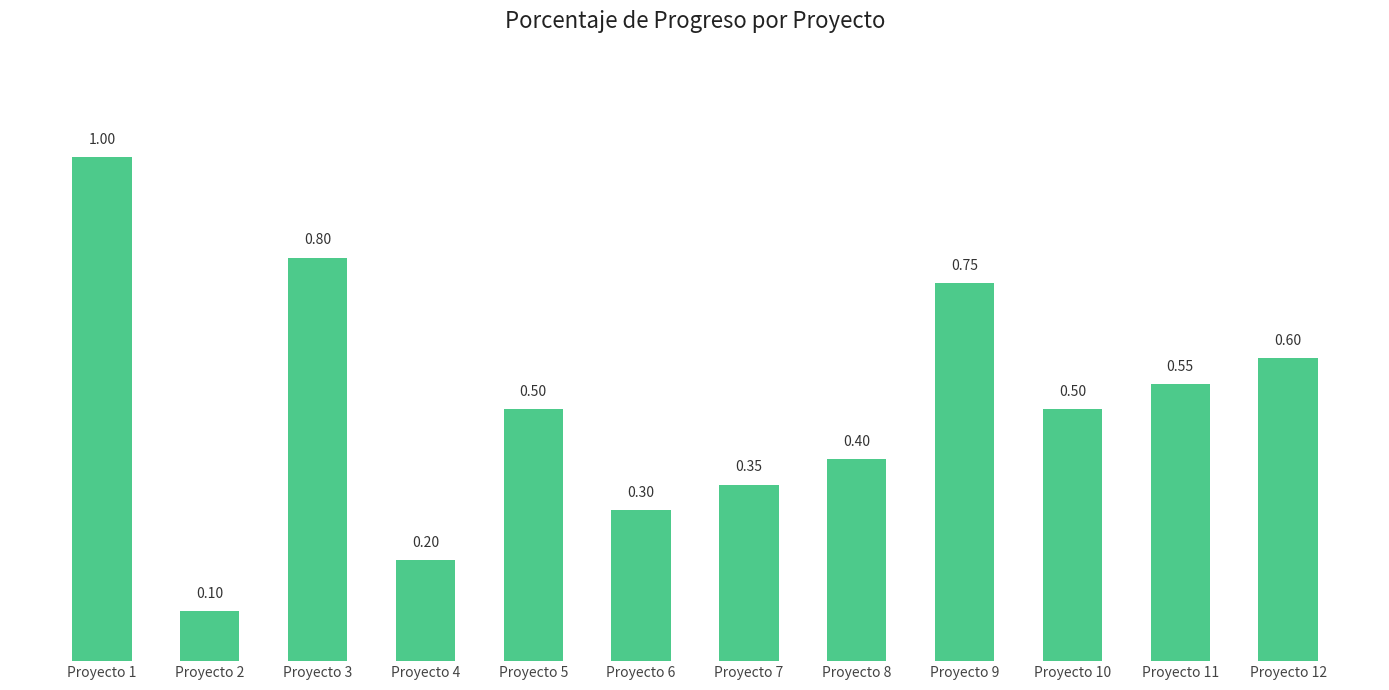

What is the difference between the values at Proyecto 6 and Proyecto 8?

0.1